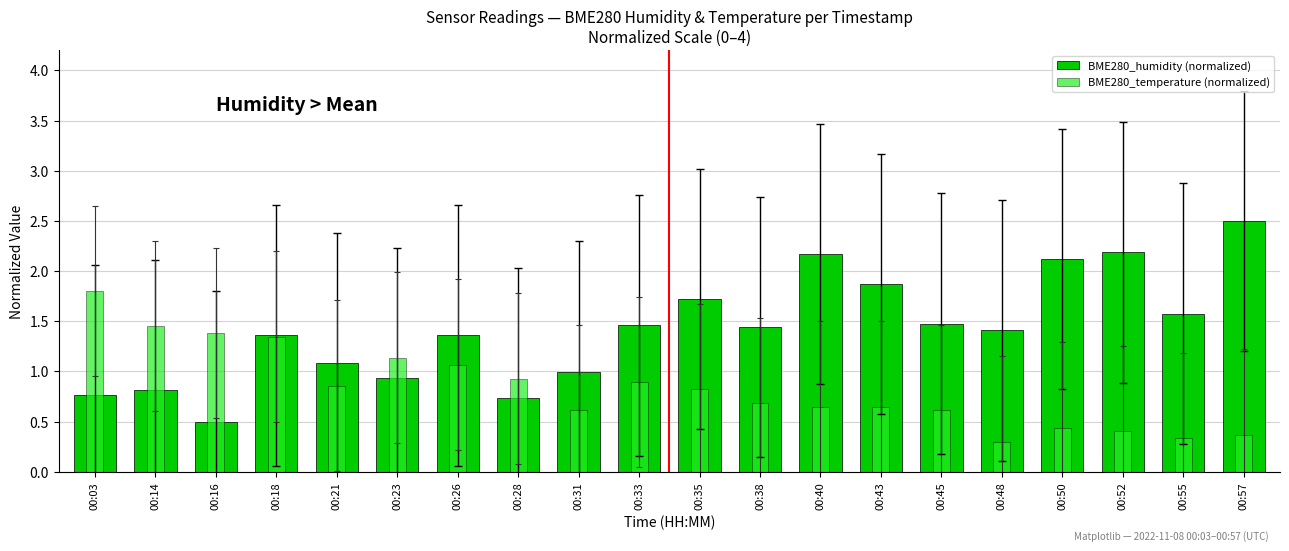

At how many categories does at least one series exceed 2?

4